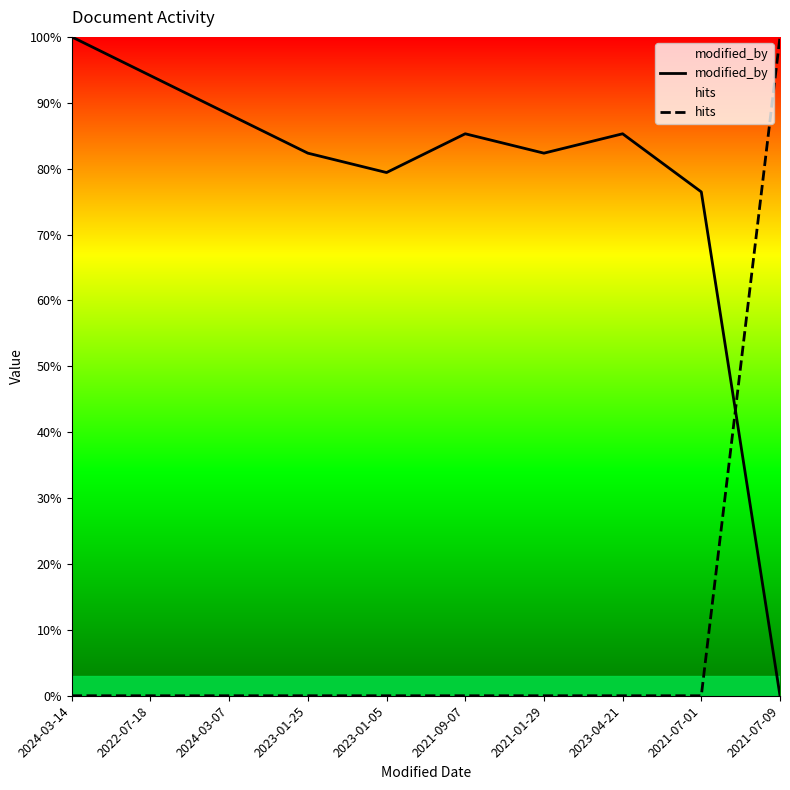

At how many categories does at least one series exceed 78?

9